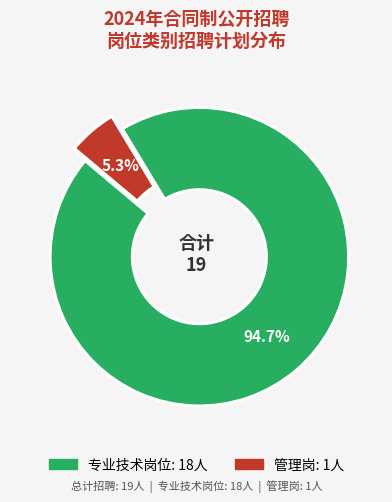

Is there a majority slice in this chart?

Yes